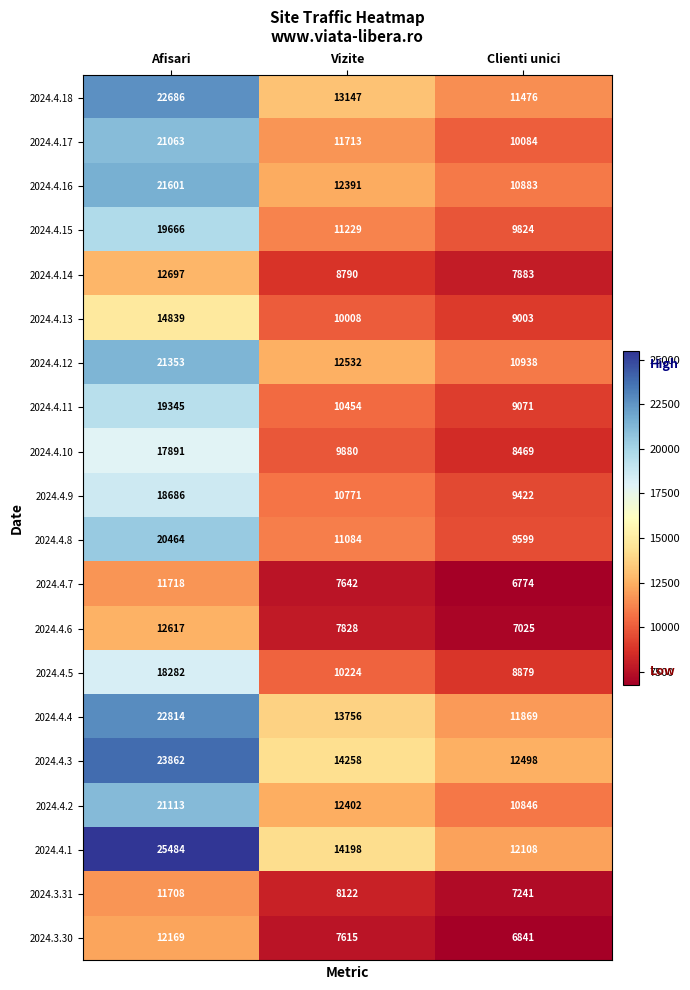

Count the number of data series in this chart.

20